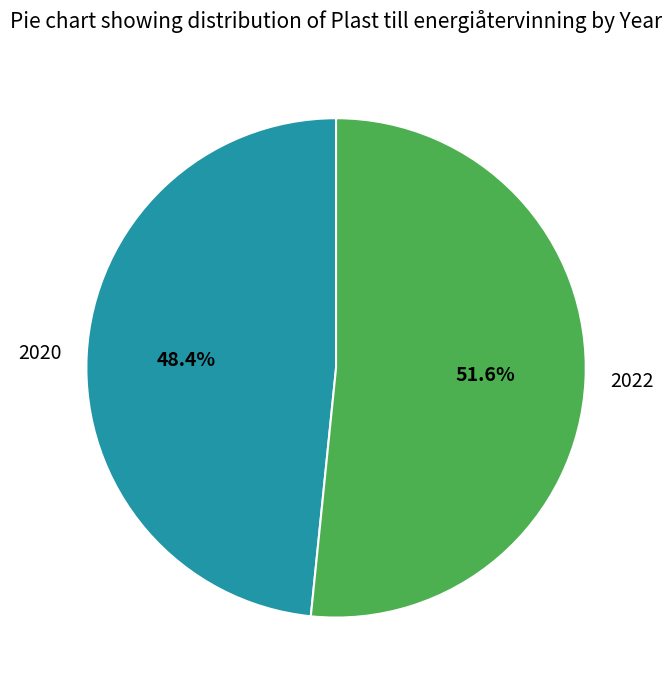

To the nearest percent, what percentage of the pie is 2022?

52%